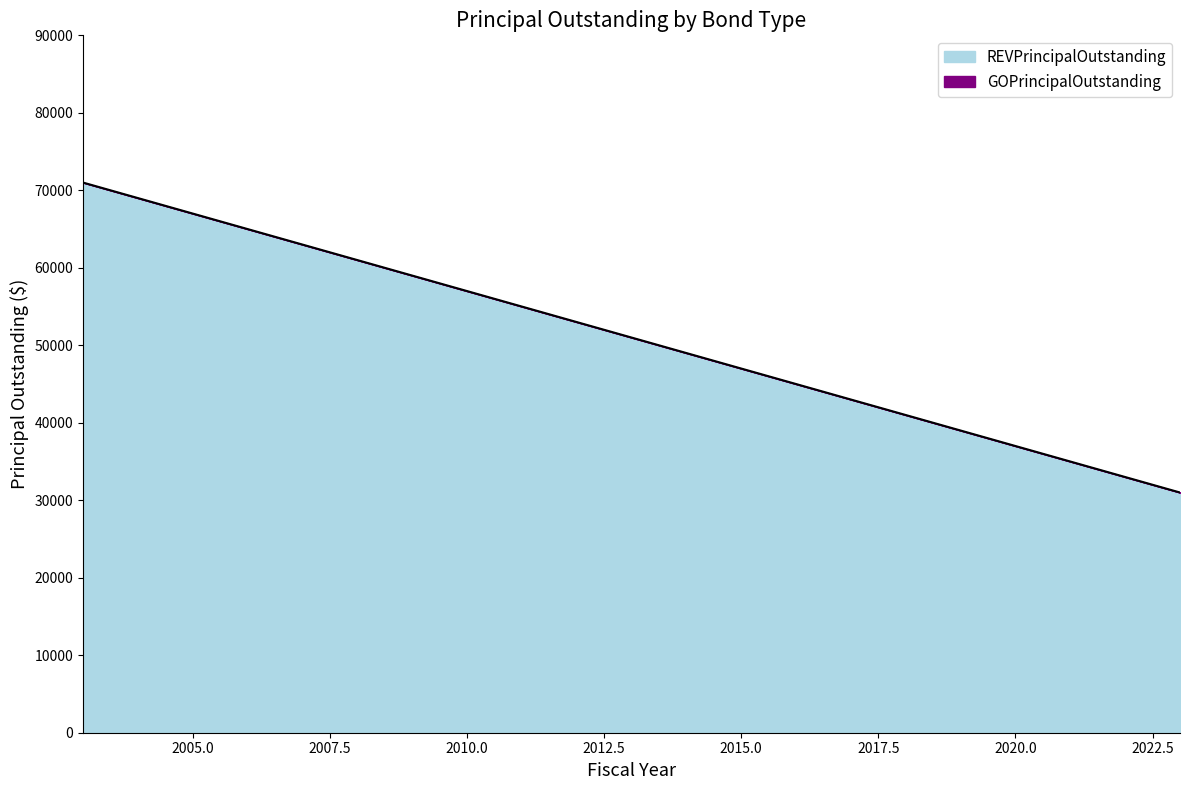

The value at 2003 is 36429. True or false?

False